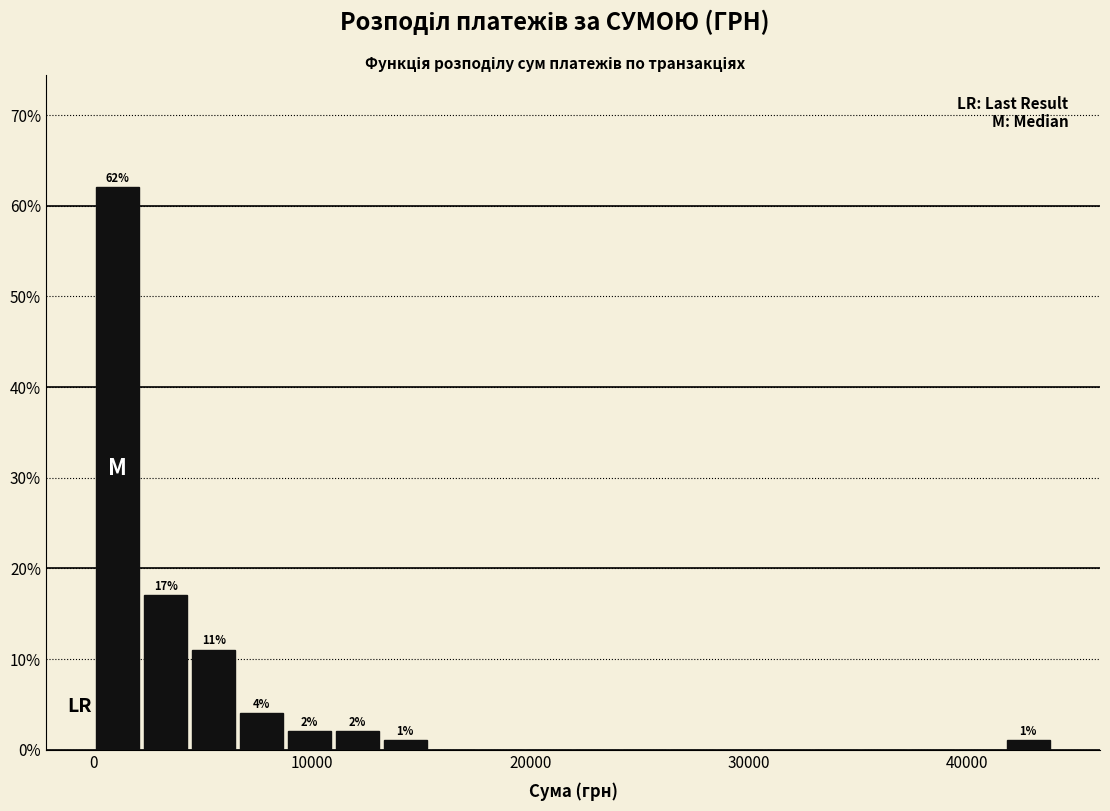

Read against the x-axis, roughly where is the centre of the tallest bar?

1000